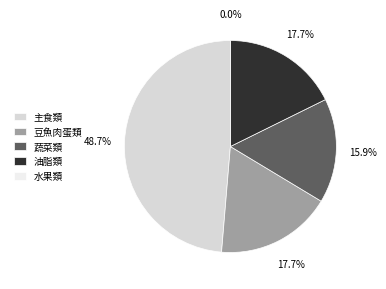

How many slices are in this pie chart?

5